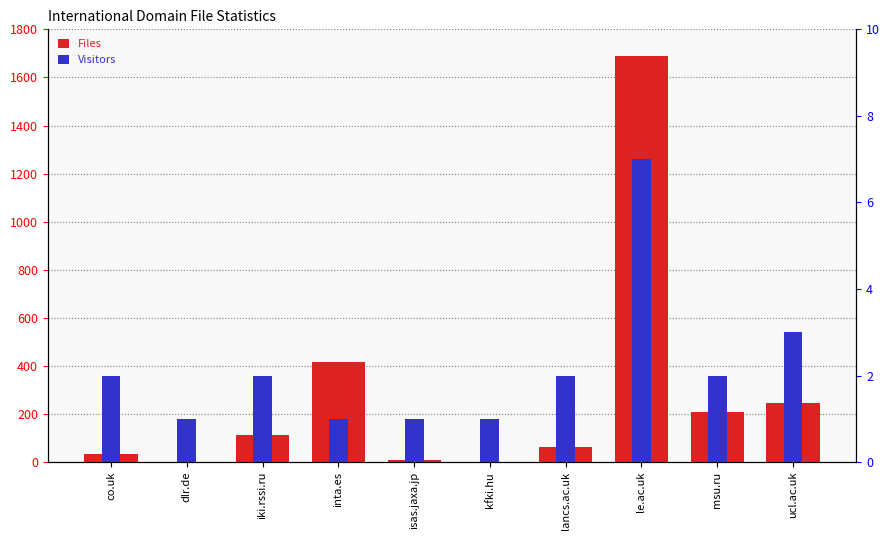

At how many categories does at least one series exceed 739?

1